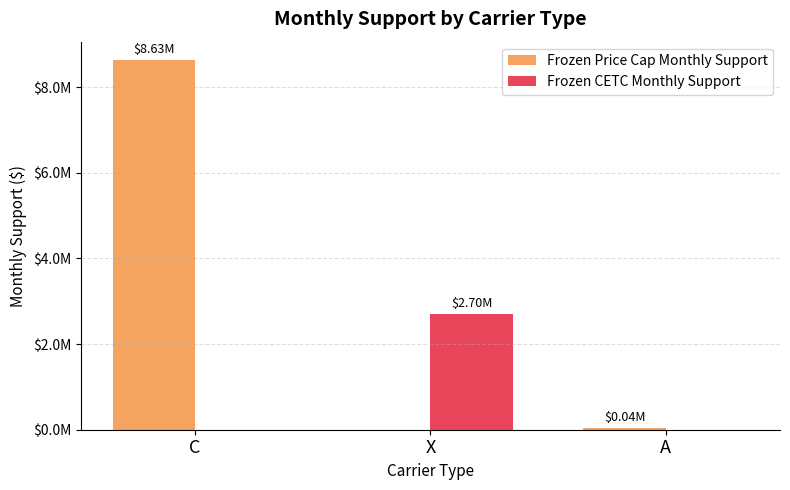

The Frozen CETC Monthly Support series shows 0 at A. True or false?

True